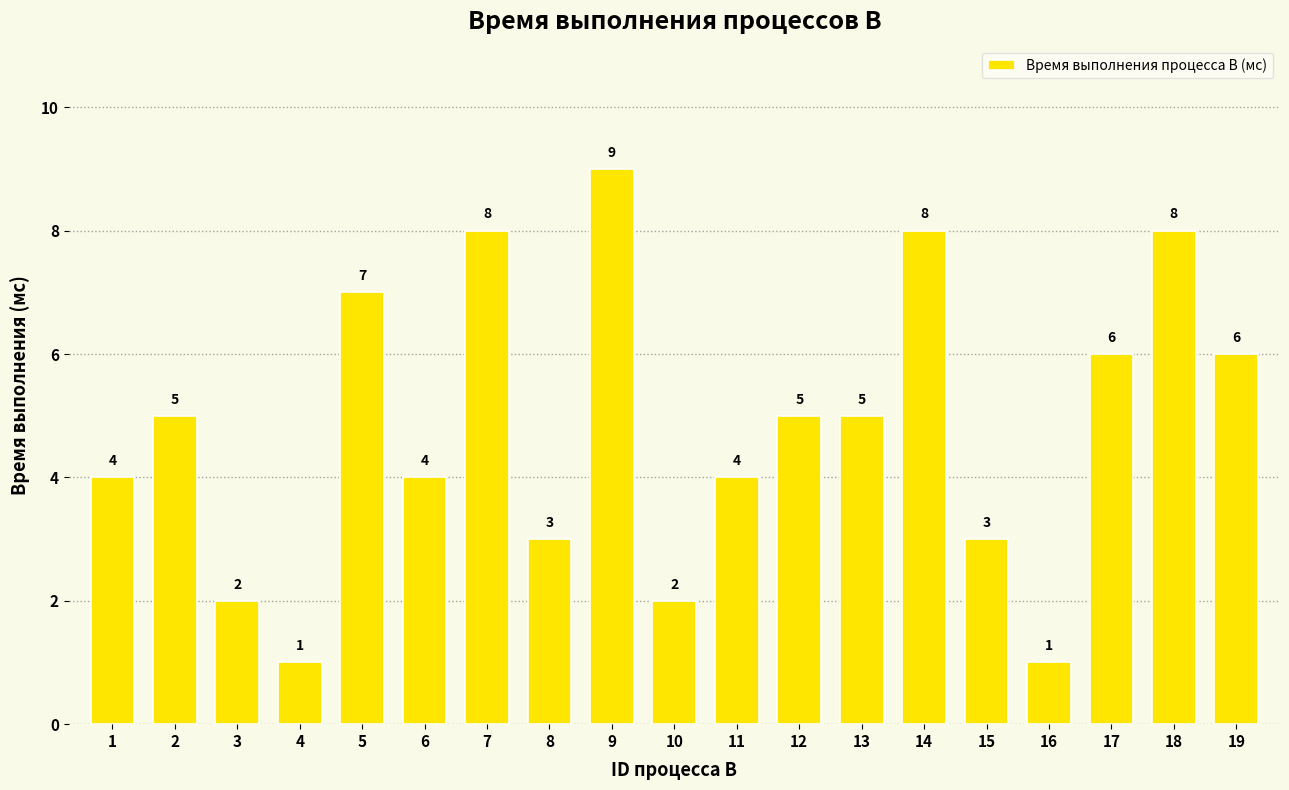

Reading left to right, transcribe all the data shown in this chart.

4	5	2	1	7	4	8	3	9	2	4	5	5	8	3	1	6	8	6